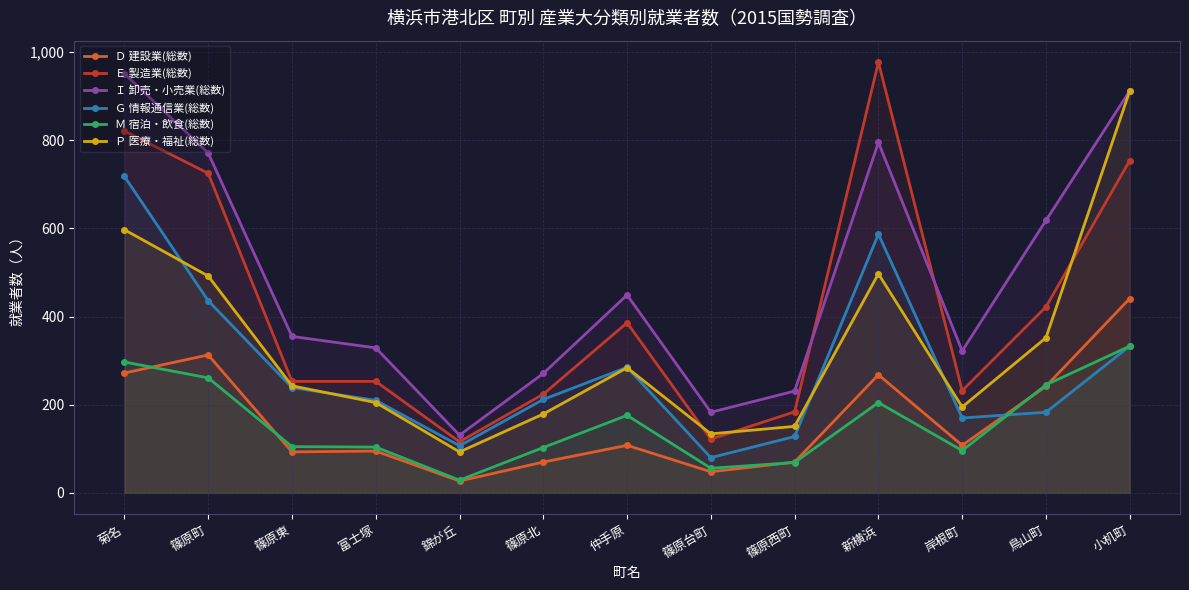

Reading left to right, what are all the values shown in this chart?

Ｄ 建設業(総数): 菊名=272	篠原町=313	篠原東=93	富士塚=95	錦が丘=27	篠原北=70	仲手原=108	篠原台町=48	篠原西町=70	新横浜=268	岸根町=108	鳥山町=242	小机町=441
Ｅ 製造業(総数): 菊名=821	篠原町=725	篠原東=253	富士塚=253	錦が丘=116	篠原北=224	仲手原=386	篠原台町=122	篠原西町=184	新横浜=977	岸根町=232	鳥山町=422	小机町=754
Ｉ 卸売・小売業(総数): 菊名=951	篠原町=771	篠原東=355	富士塚=329	錦が丘=131	篠原北=271	仲手原=449	篠原台町=183	篠原西町=231	新横浜=795	岸根町=322	鳥山町=618	小机町=912
Ｇ 情報通信業(総数): 菊名=718	篠原町=436	篠原東=239	富士塚=210	錦が丘=107	篠原北=212	仲手原=285	篠原台町=80	篠原西町=128	新横浜=587	岸根町=170	鳥山町=183	小机町=333
Ｍ 宿泊・飲食(総数): 菊名=297	篠原町=261	篠原東=105	富士塚=104	錦が丘=29	篠原北=103	仲手原=176	篠原台町=56	篠原西町=69	新横浜=205	岸根町=96	鳥山町=245	小机町=333
Ｐ 医療・福祉(総数): 菊名=597	篠原町=492	篠原東=243	富士塚=205	錦が丘=93	篠原北=179	仲手原=284	篠原台町=134	篠原西町=151	新横浜=497	岸根町=195	鳥山町=352	小机町=912